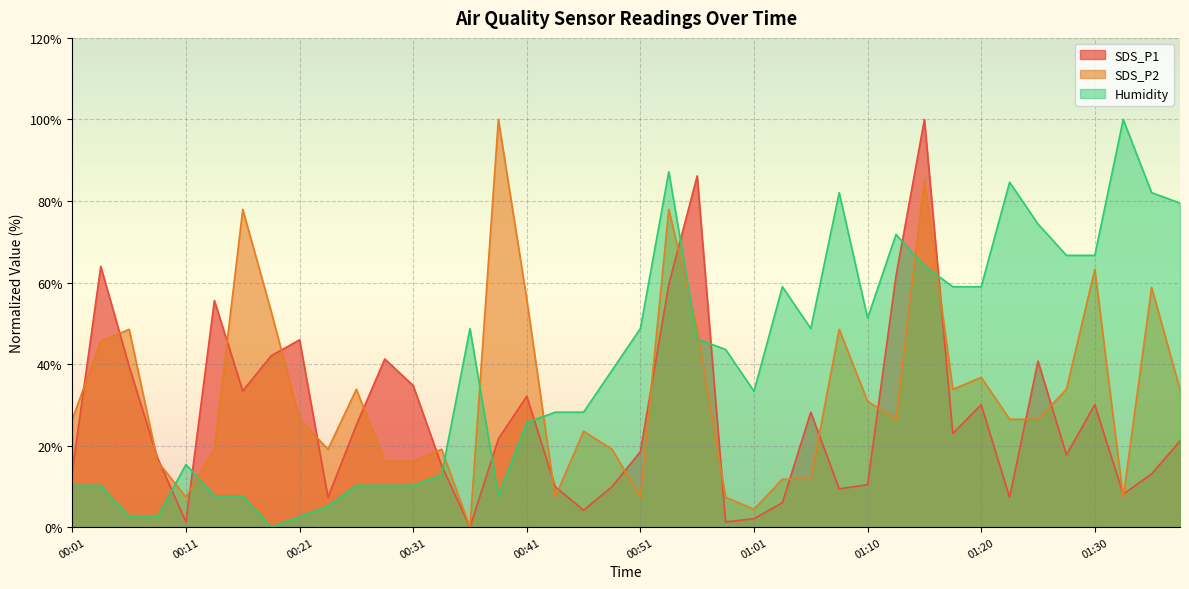

How many lines are shown in the chart?

3